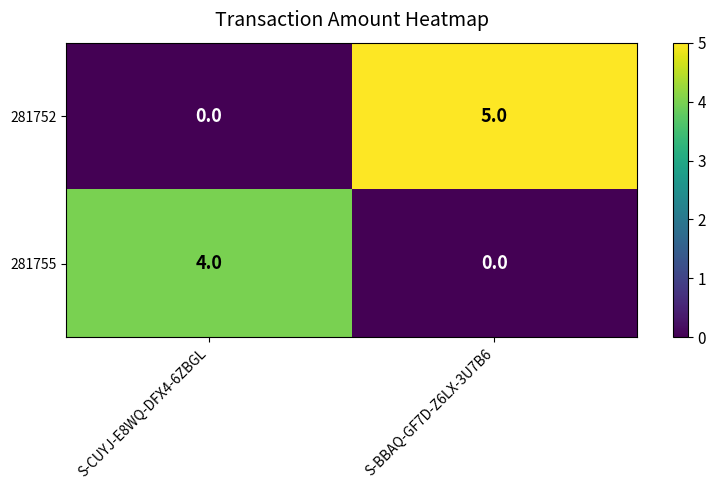

Where is 281752 nearest to the value 2?

S-CUYJ-E8WQ-DFX4-6ZBGL